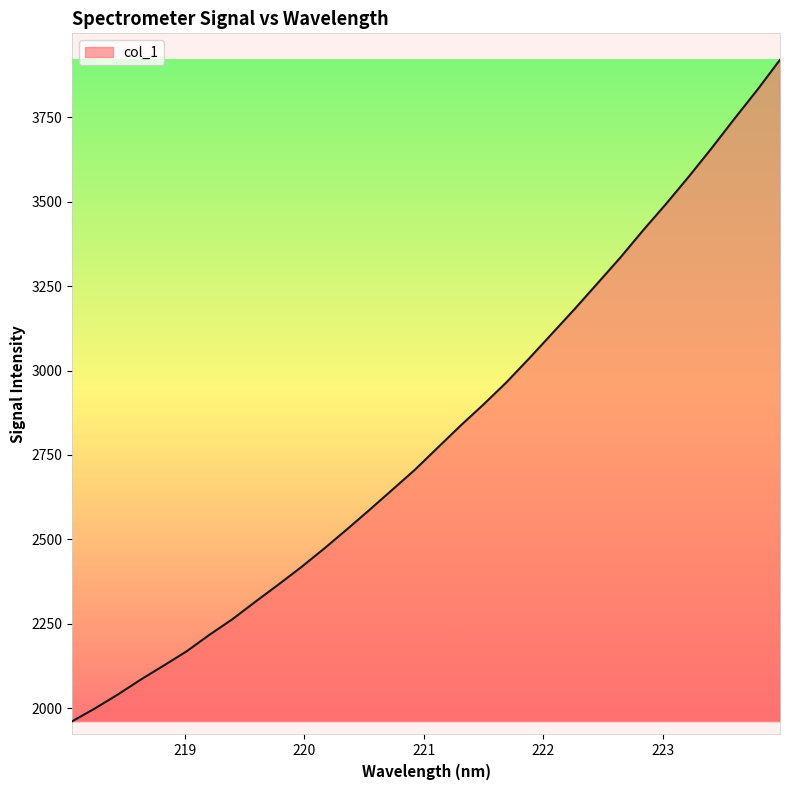

What is the maximum value shown in the chart?

3920.6